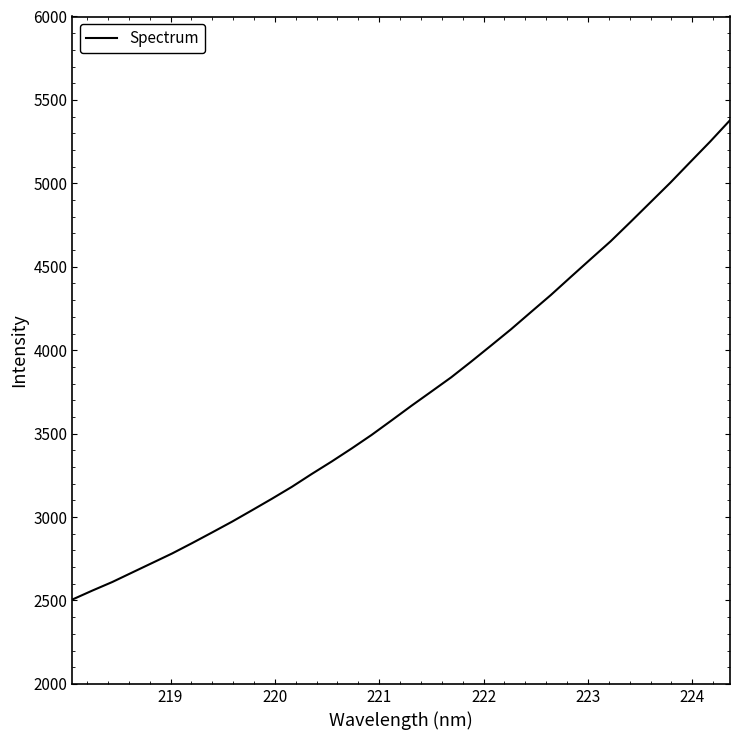

What is the difference between the maximum and minimum values?

2872.6